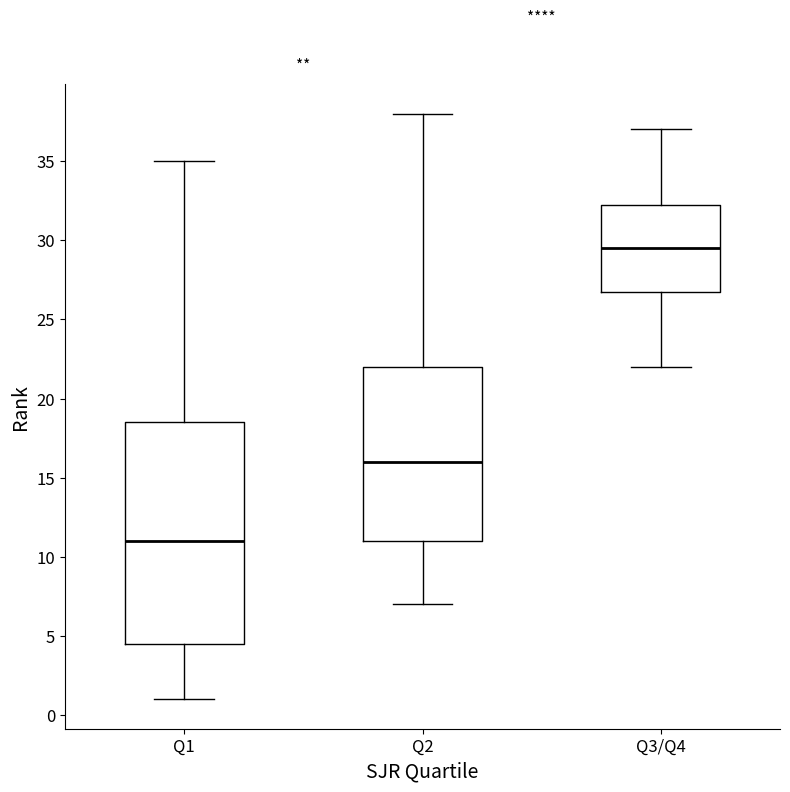

Reading left to right, transcribe this box plot: for each box, give where its median line is, the range the box spans, and where its two whiskers end, as read against the y-axis. The values are not printed on the chart, so give them approximately, as read against the axis.

Q1: median 11.0, box 4.5 to 18.5, whiskers 1.0 to 35.0
Q2: median 16.0, box 11.0 to 22.0, whiskers 7.0 to 38.0
Q3/Q4: median 29.5, box 27.0 to 32.5, whiskers 22.0 to 37.0